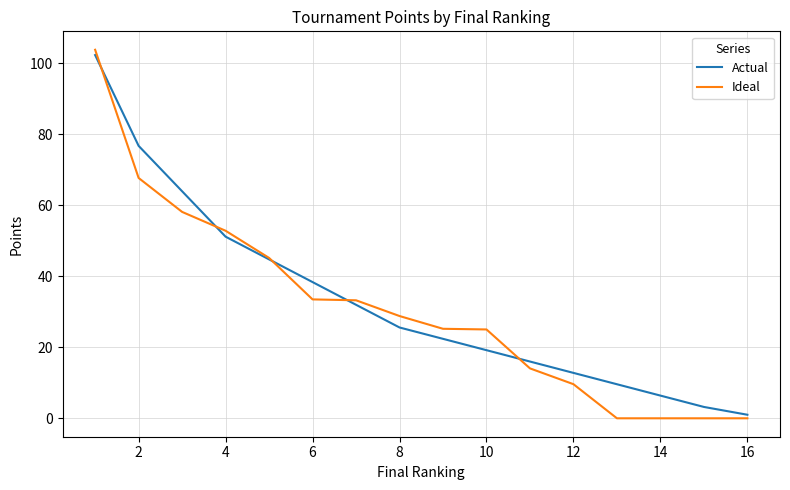

What is the greatest value displayed?

103.8